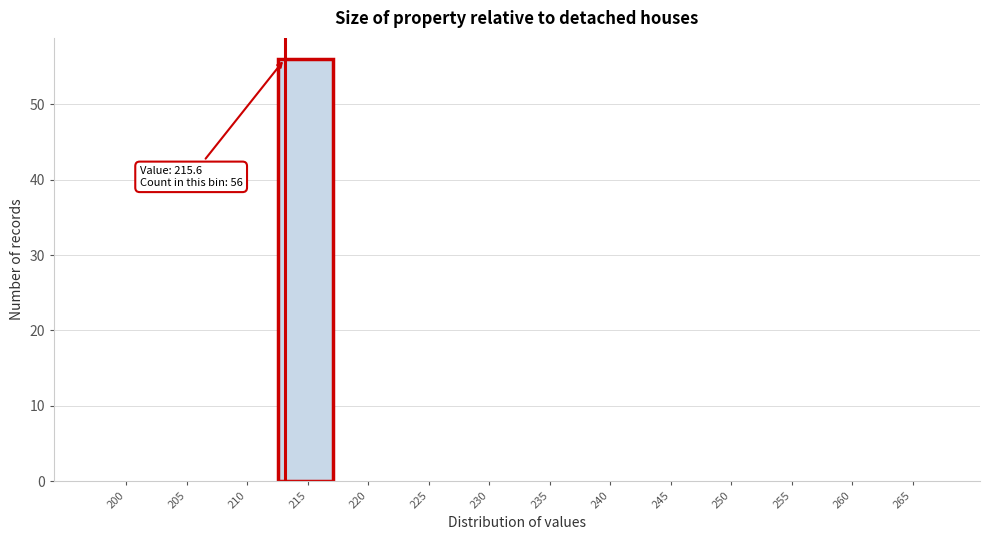

Reading left to right, list all the values displayed in this chart.

200=0	205=0	210=0	215=56	220=0	225=0	230=0	235=0	240=0	245=0	250=0	255=0	260=0	265=0